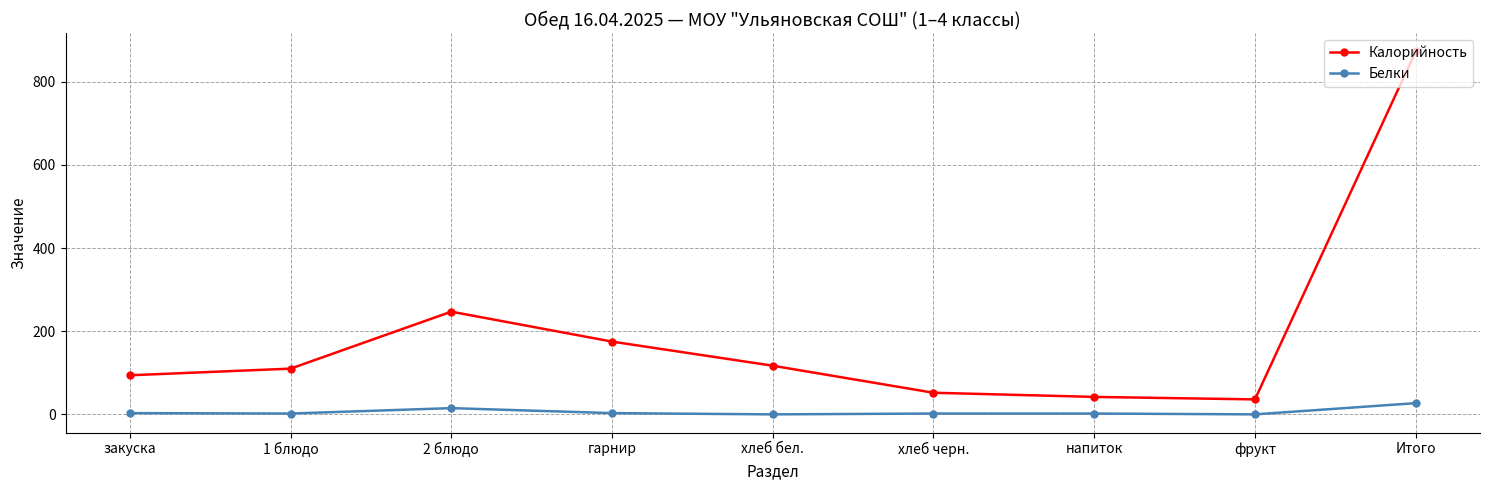

In Калорийность, how many points are higher than both neighbors (excluding endpoints)?

1